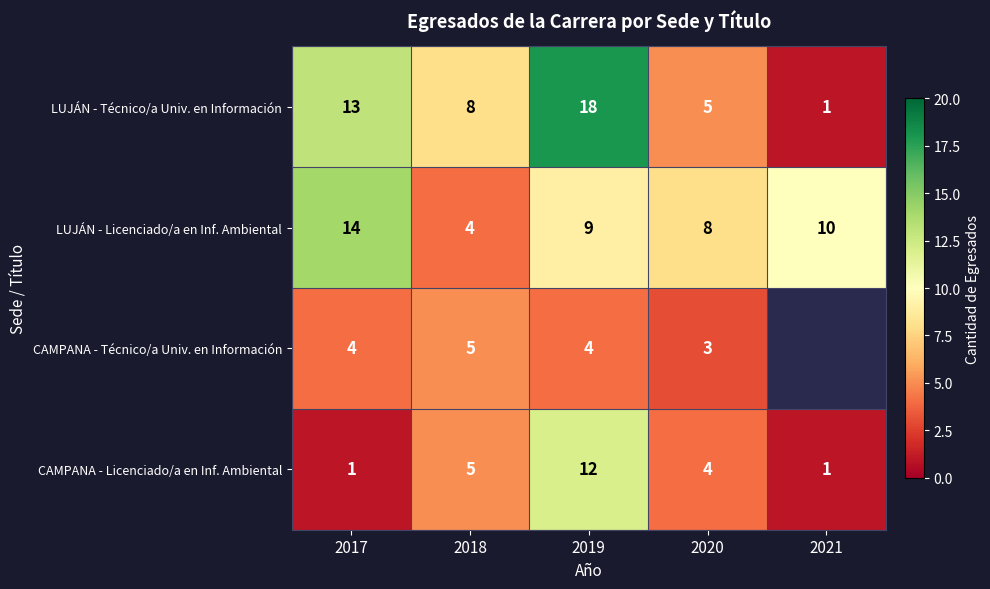

What is the difference between the second highest and second lowest values in the CAMPANA - Licenciado/a en Inf. Ambiental series?

4